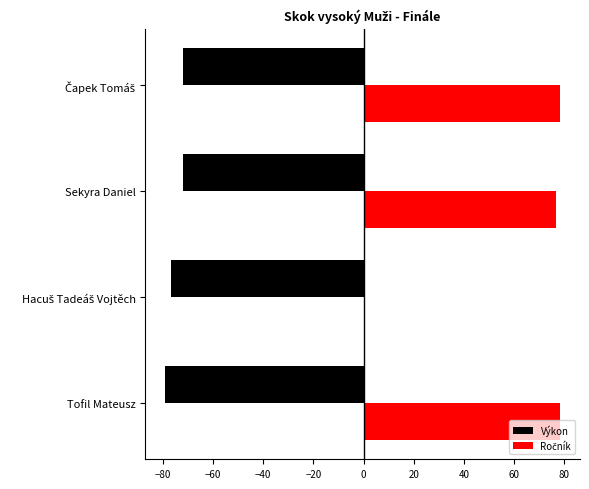

What is the sum of all Výkon values?

-300.0